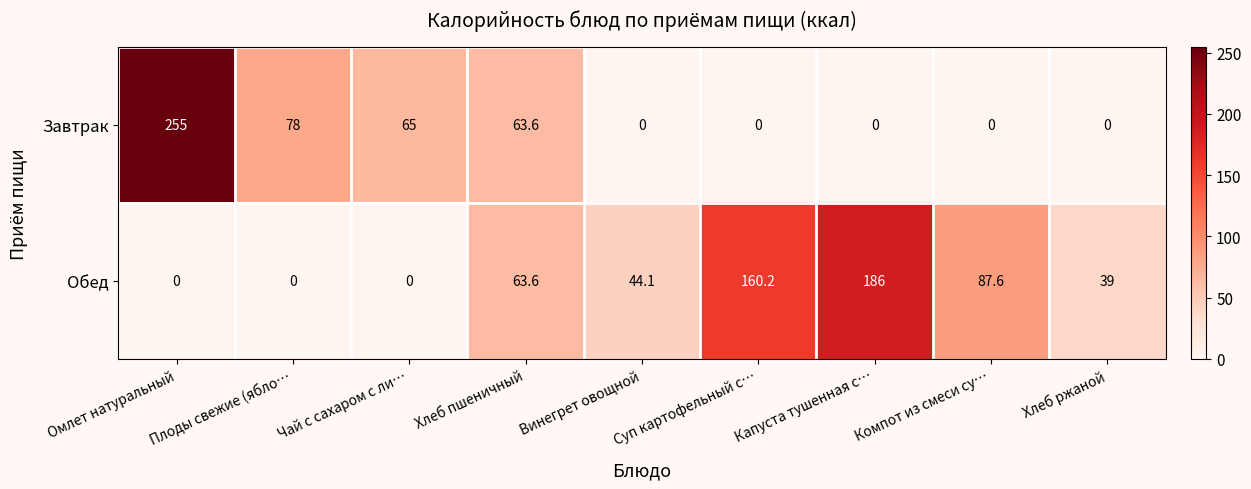

True or false: Обед has a value of 73.1 at Винегрет овощной.

False